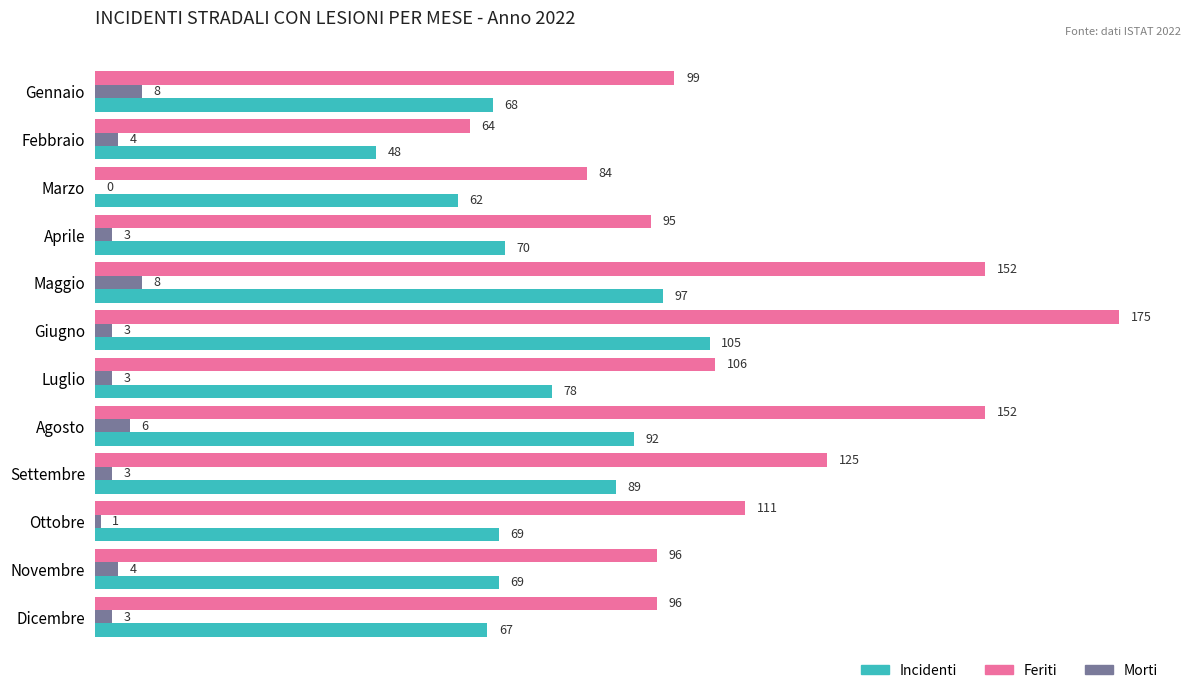

The Feriti series shows 108 at Febbraio. True or false?

False